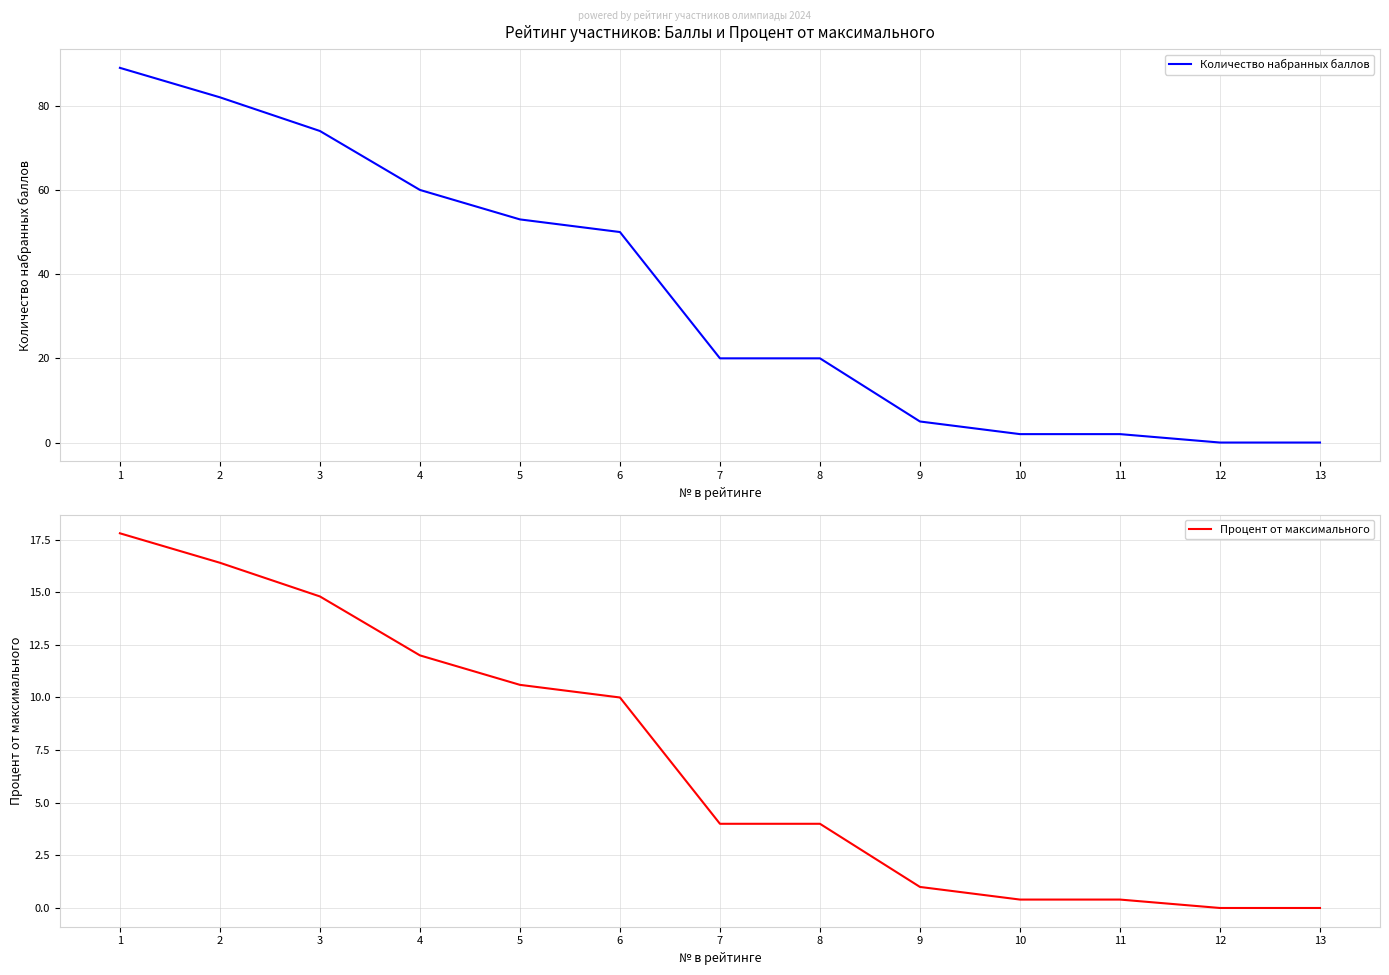

Count the number of data series in this chart.

2